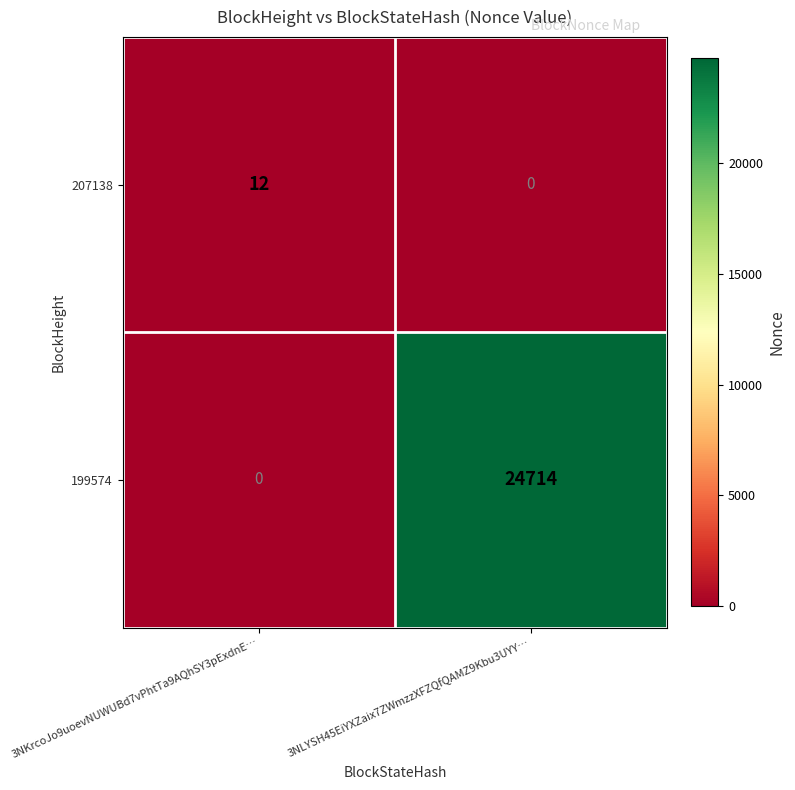

What is the spread (max minus min) of values at 3NLYSH45EiYXZaix7ZWmzzXFZQfQAMZ9Kbu3UYY…?

24714